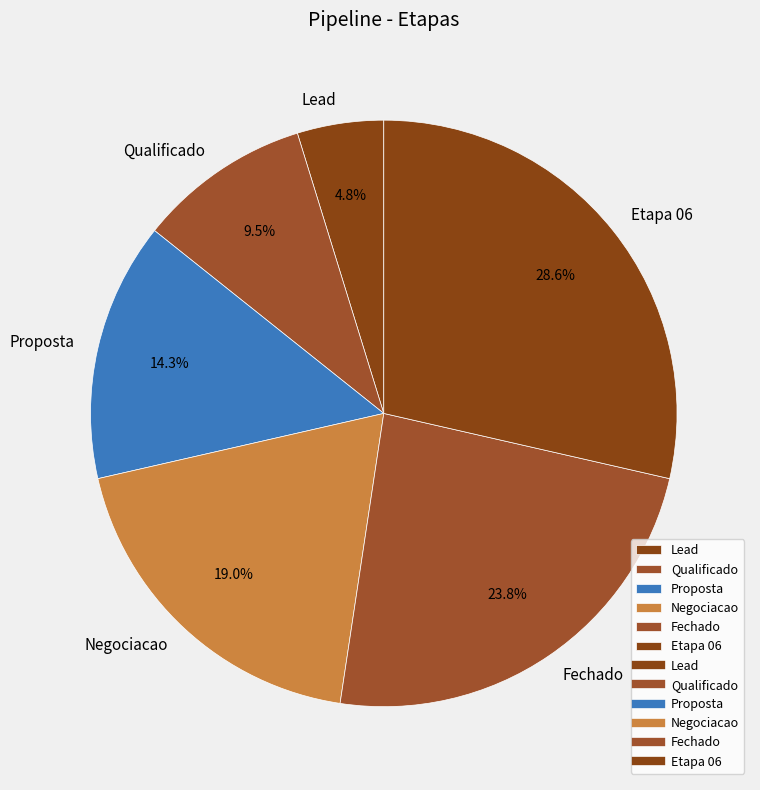

Count the number of slices in the pie.

6